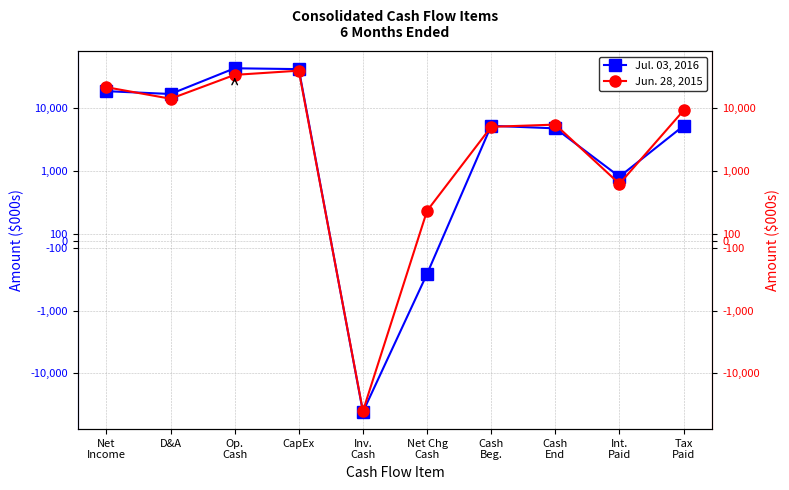

Between Net Chg
Cash and Cash
Beg., which series saw the biggest shift?

Jul. 03, 2016